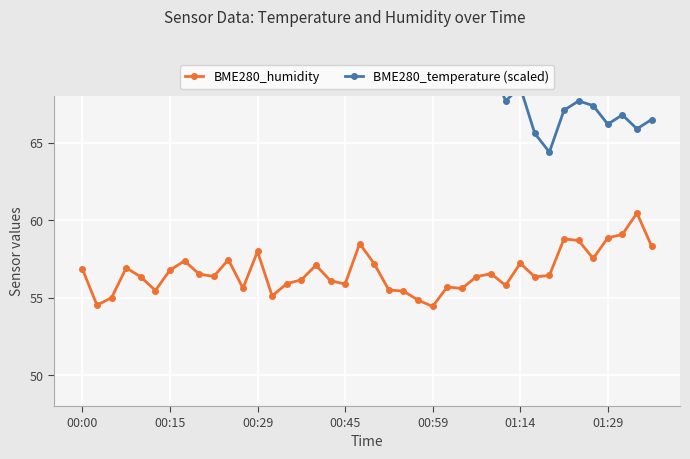

Which series changed the most between 21 and 23?

BME280_humidity